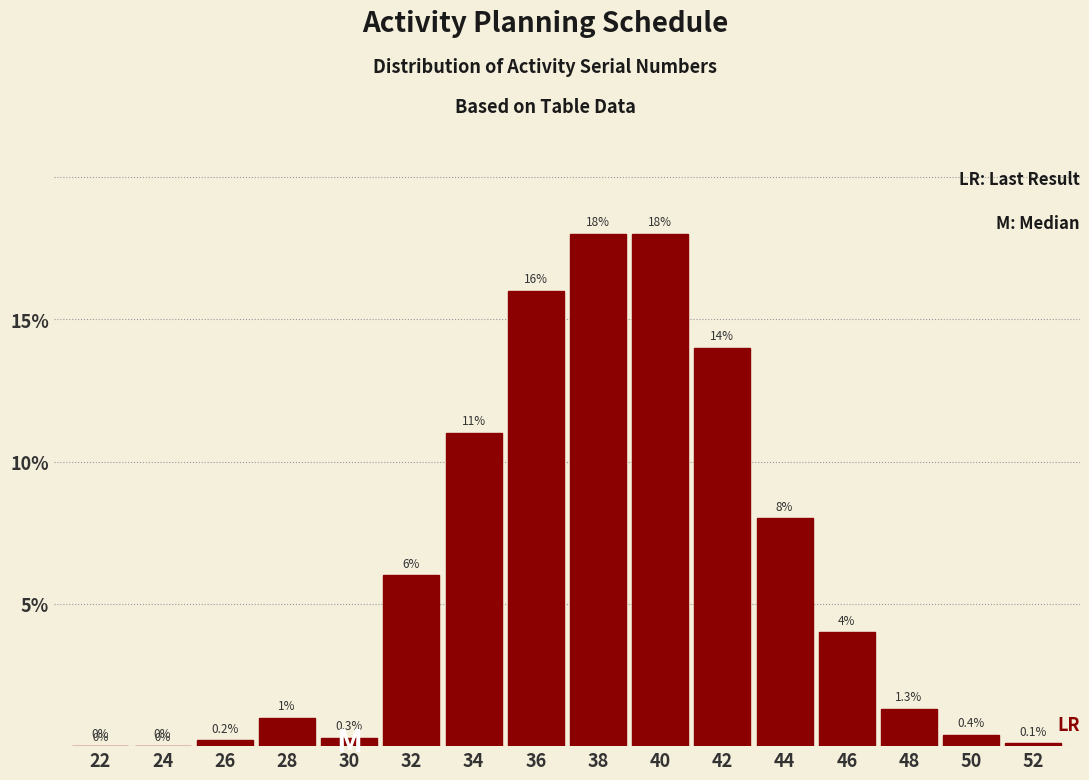

Reading left to right, what are all the values shown in this chart?

22=0.0	24=0.0	26=0.2	28=1.0	30=0.3	32=6.0	34=11.0	36=16.0	38=18.0	40=18.0	42=14.0	44=8.0	46=4.0	48=1.3	50=0.4	52=0.1